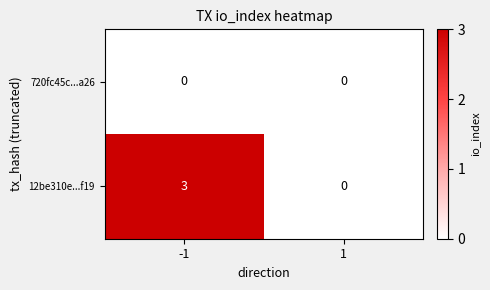

Reading left to right, what are all the values shown in this chart?

720fc45c...a26: 0	0
12be310e...f19: 3	0